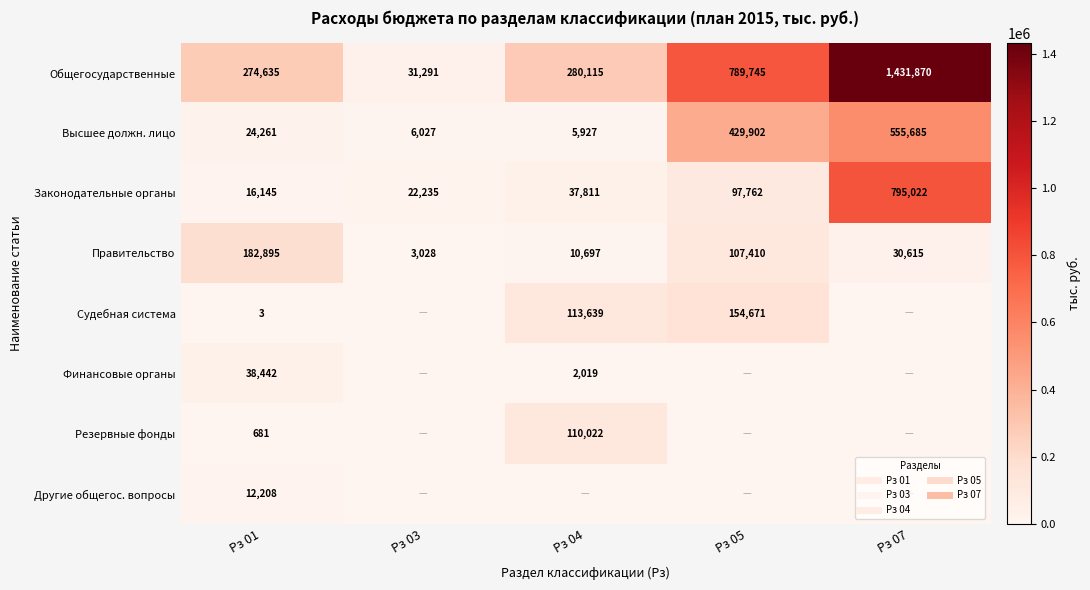

Count the number of data series in this chart.

8